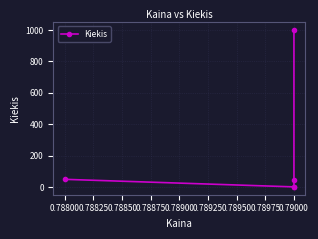

How many series are shown in this chart?

1